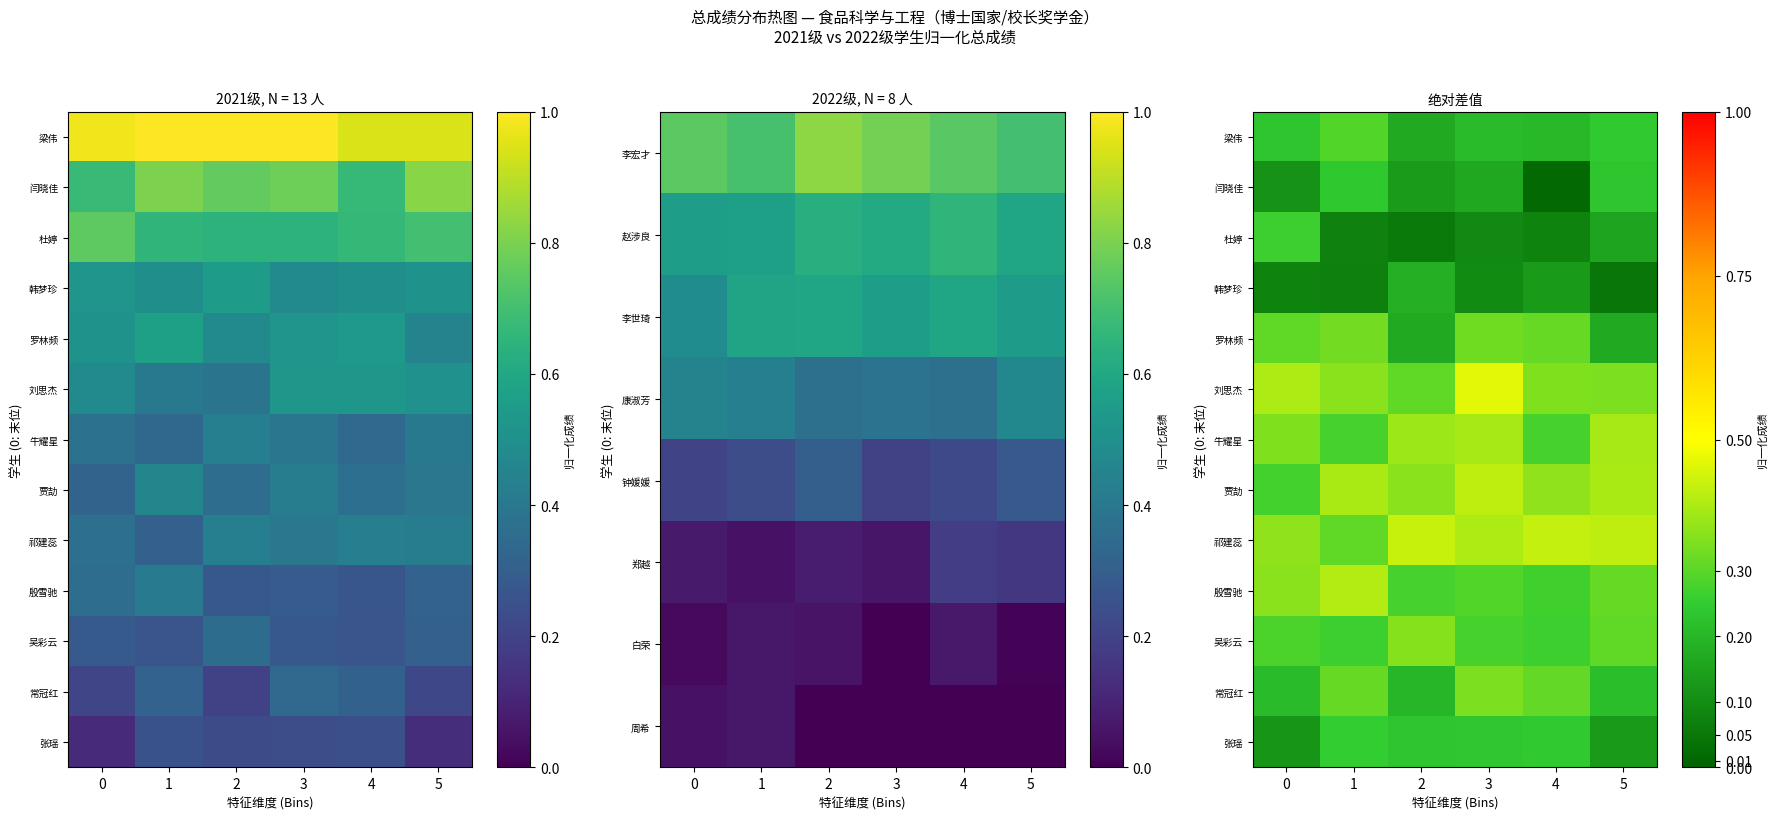

List the series in order of their peak value, lowest first.

韩梦珍, 闫晓佳, 张瑶, 杜婷, 梁伟, 罗林频, 常冠红, 吴彩云, 牛耀星, 殷雪驰, 贾劼, 祁建蕊, 刘思杰